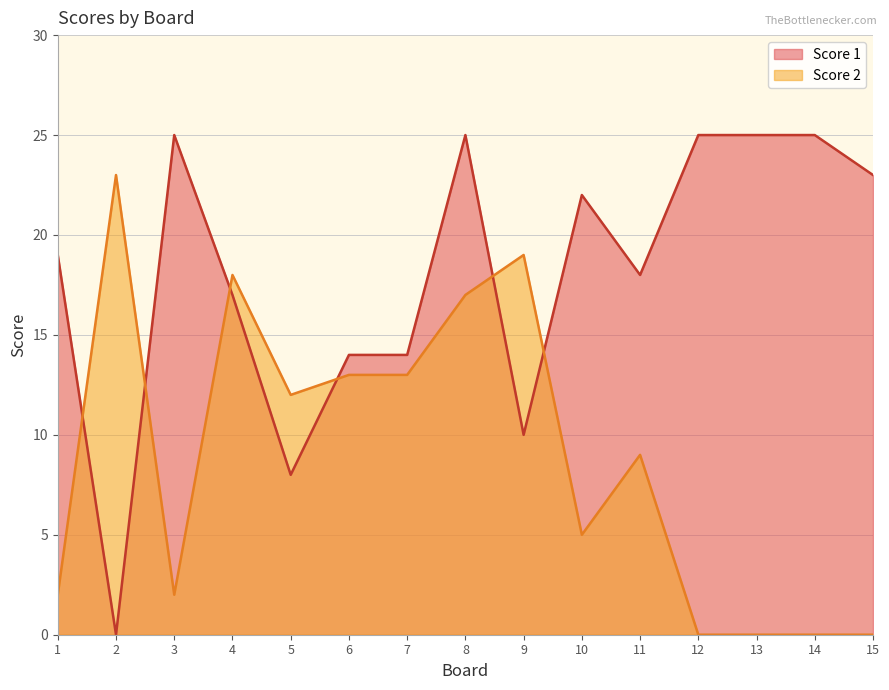

At which category is the sum across all series the highest?

8